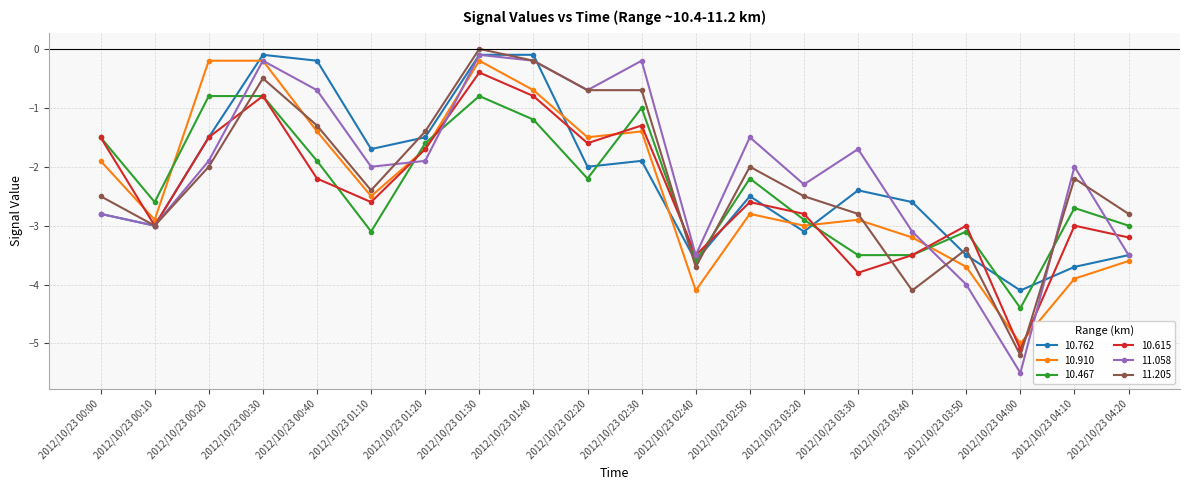

What is the sum of all 11.058 values?

-40.8